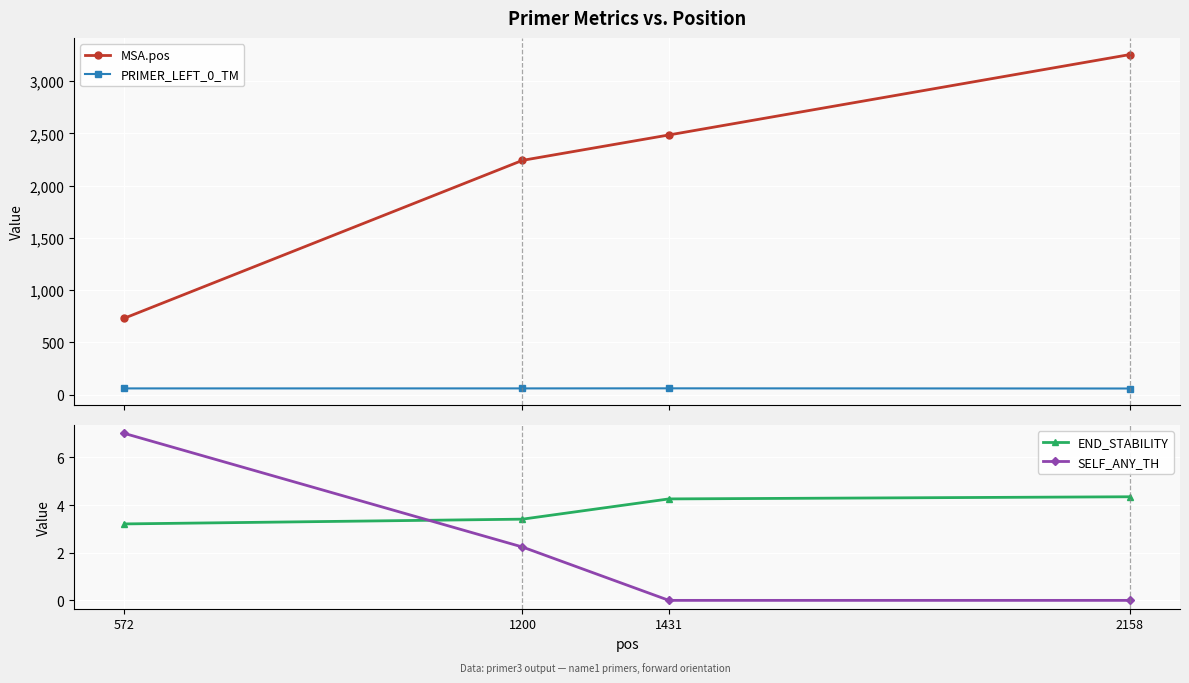

Which series changed the most between 572 and 1431?

MSA.pos